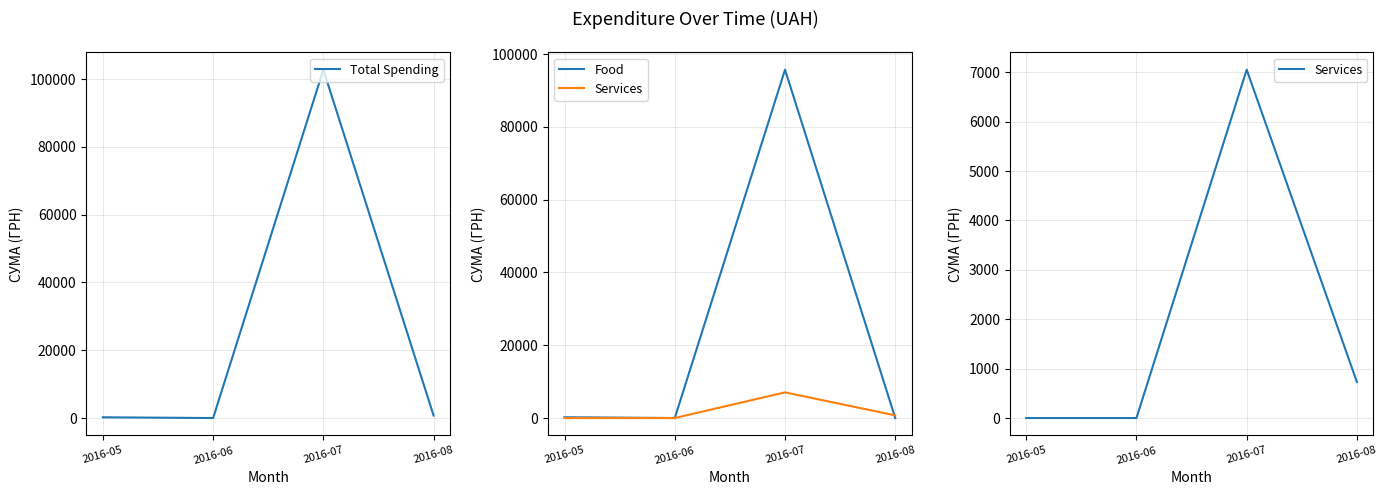

What are all the series names shown in the legend?

Total Spending, Food, Services